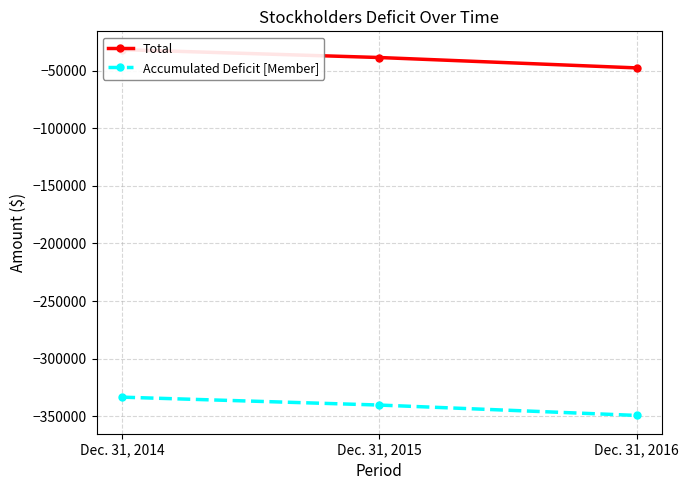

Is the value of Total at Dec. 31, 2015 greater than the value of Accumulated Deficit [Member] at Dec. 31, 2015?

Yes